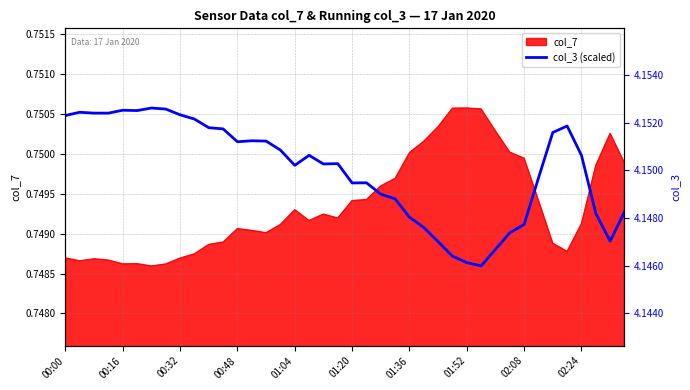

Is it true that the value at 37 is 1.1?

False